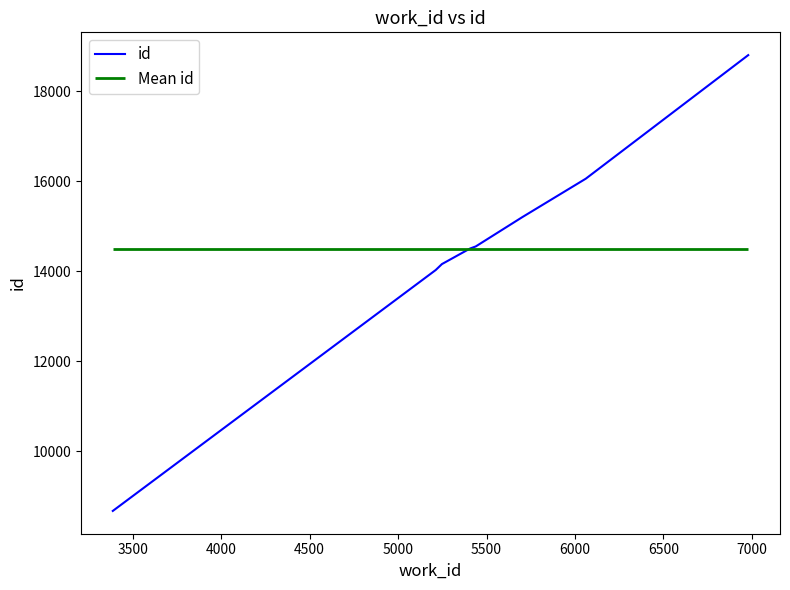

How many data points are above 14506?

4